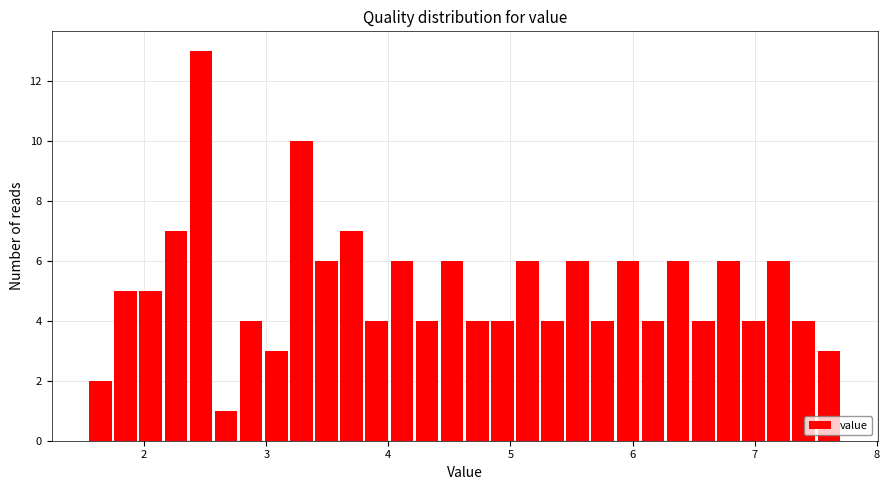

Read against the x-axis, roughly where is the centre of the tallest bar?

2.5